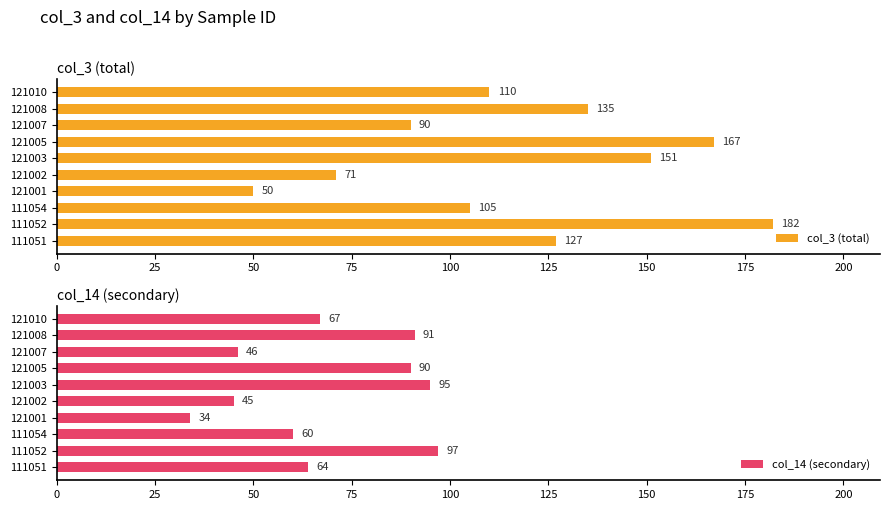

How many col_3 (total) values are between 90 and 151?

6